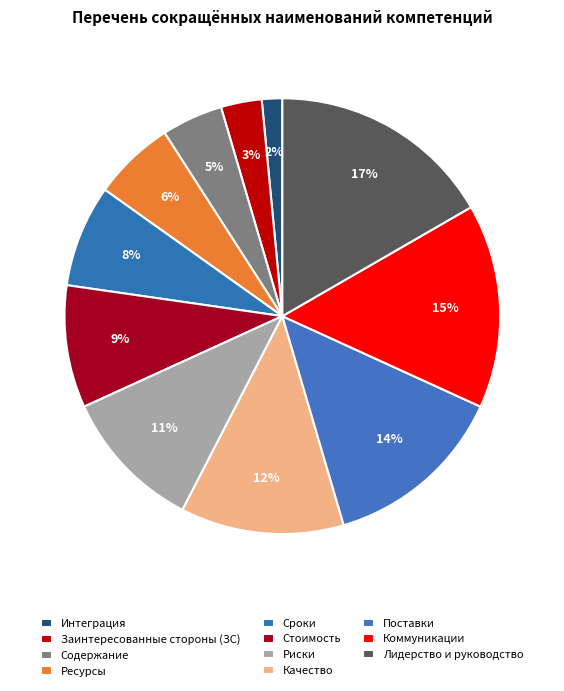

What percentage is the Качество slice, to the nearest percent?

12%